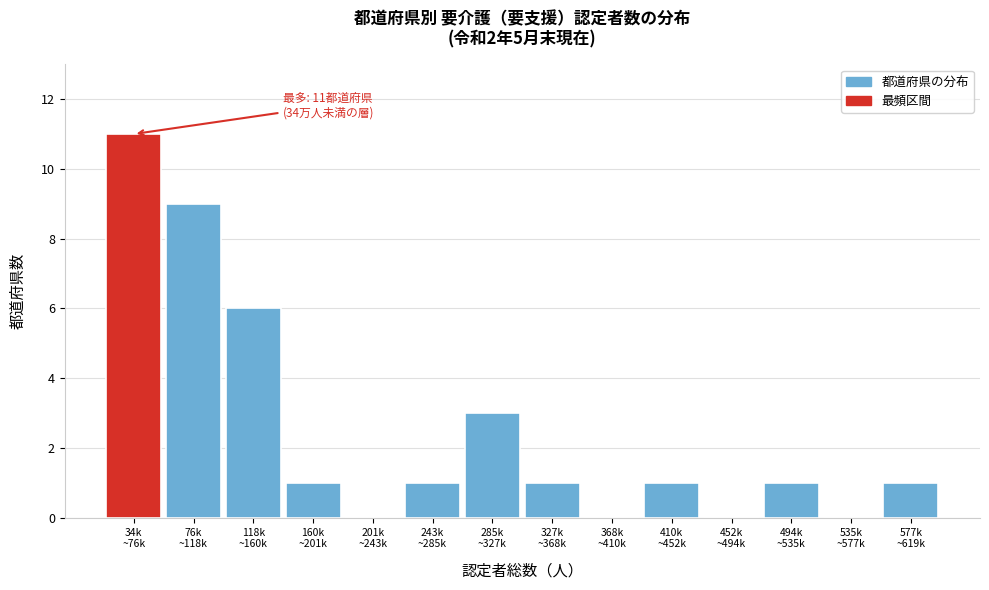

What is the maximum value shown in the chart?

11